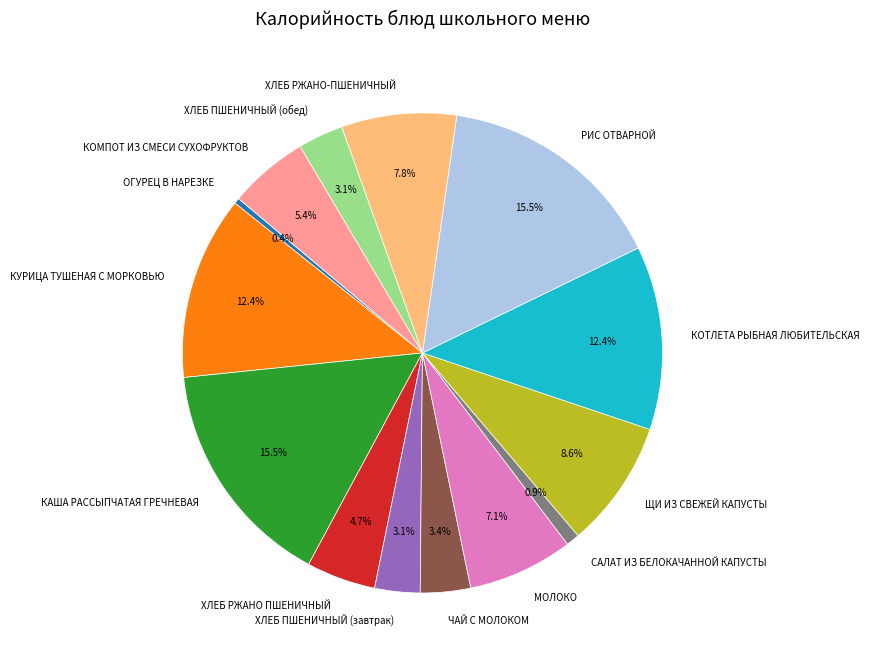

What portion of the pie excludes ЩИ ИЗ СВЕЖЕЙ КАПУСТЫ?

91.4%